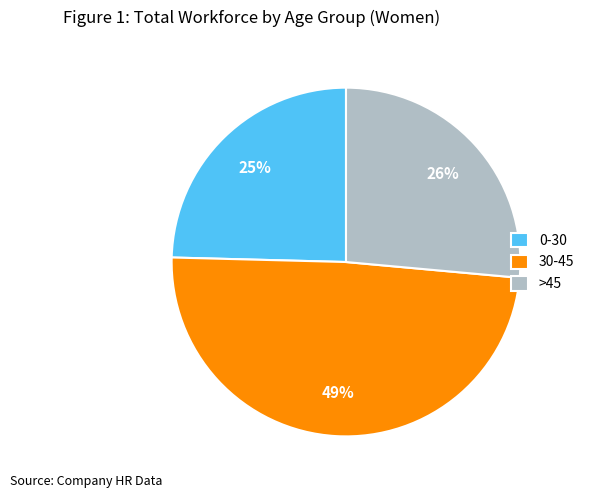

To the nearest percent, what percentage of the pie is 0-30?

25%